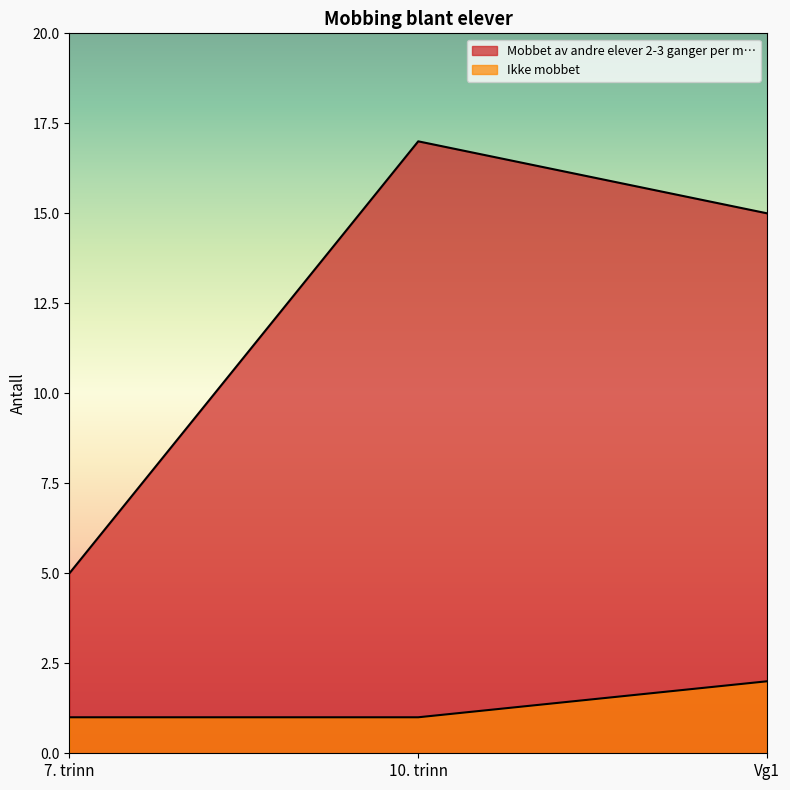

What is the value of the Mobbet av andre elever 2-3 ganger per m… point at the 2nd from the left?

17